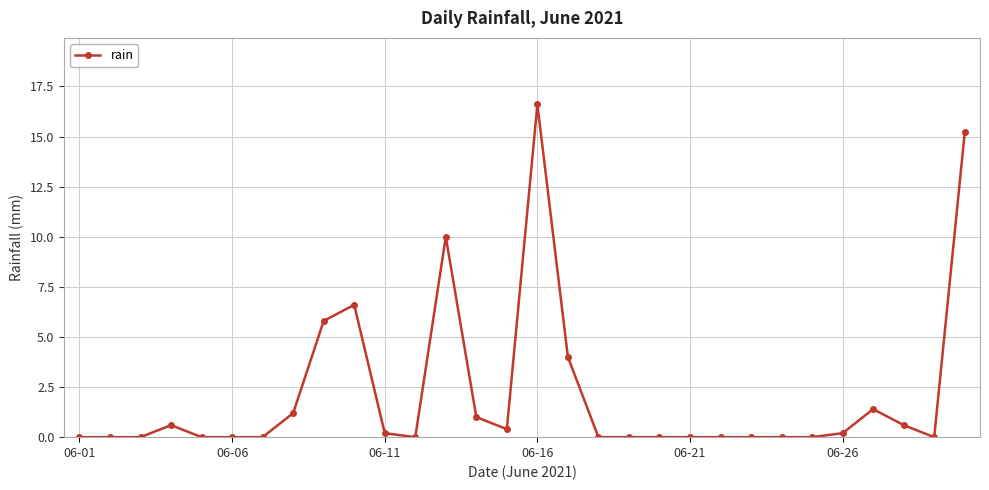

True or false: the data has more than 1 interior local peaks.

True